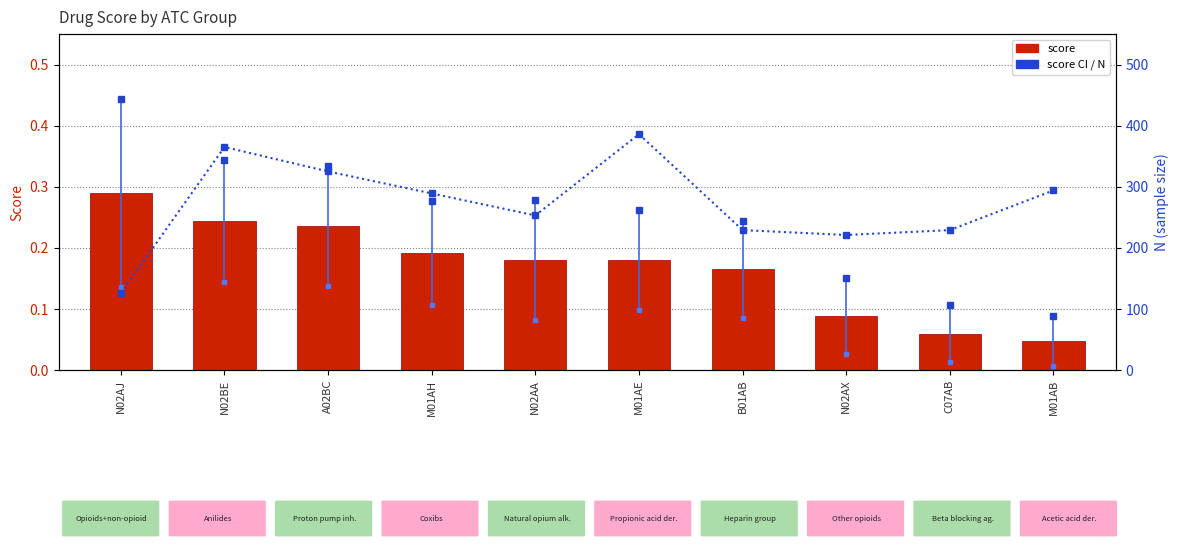

How many distinct data groups are displayed?

2